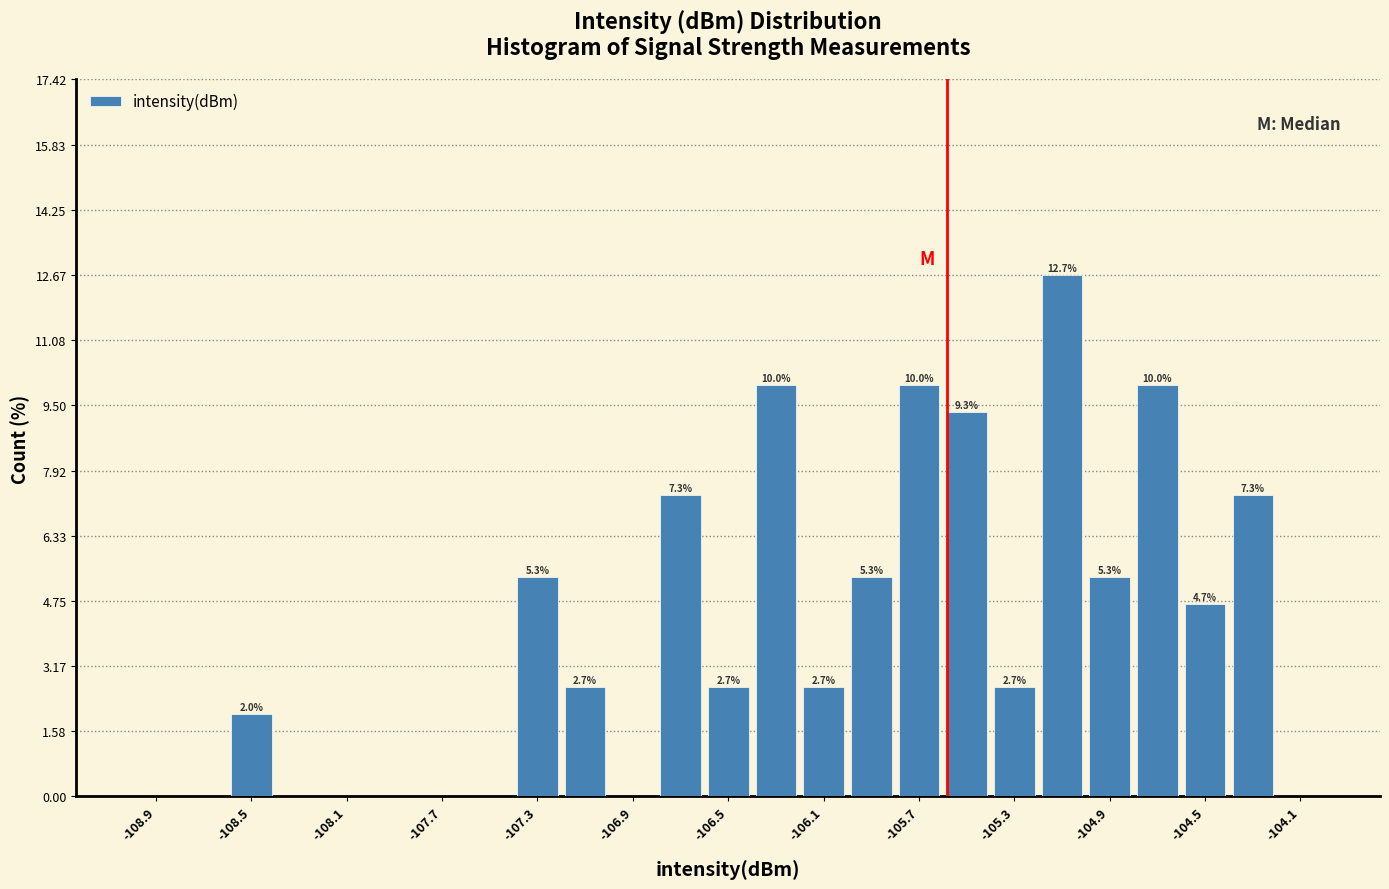

Over which range of the x-axis is the bar tallest?

-105.2 to -105.0